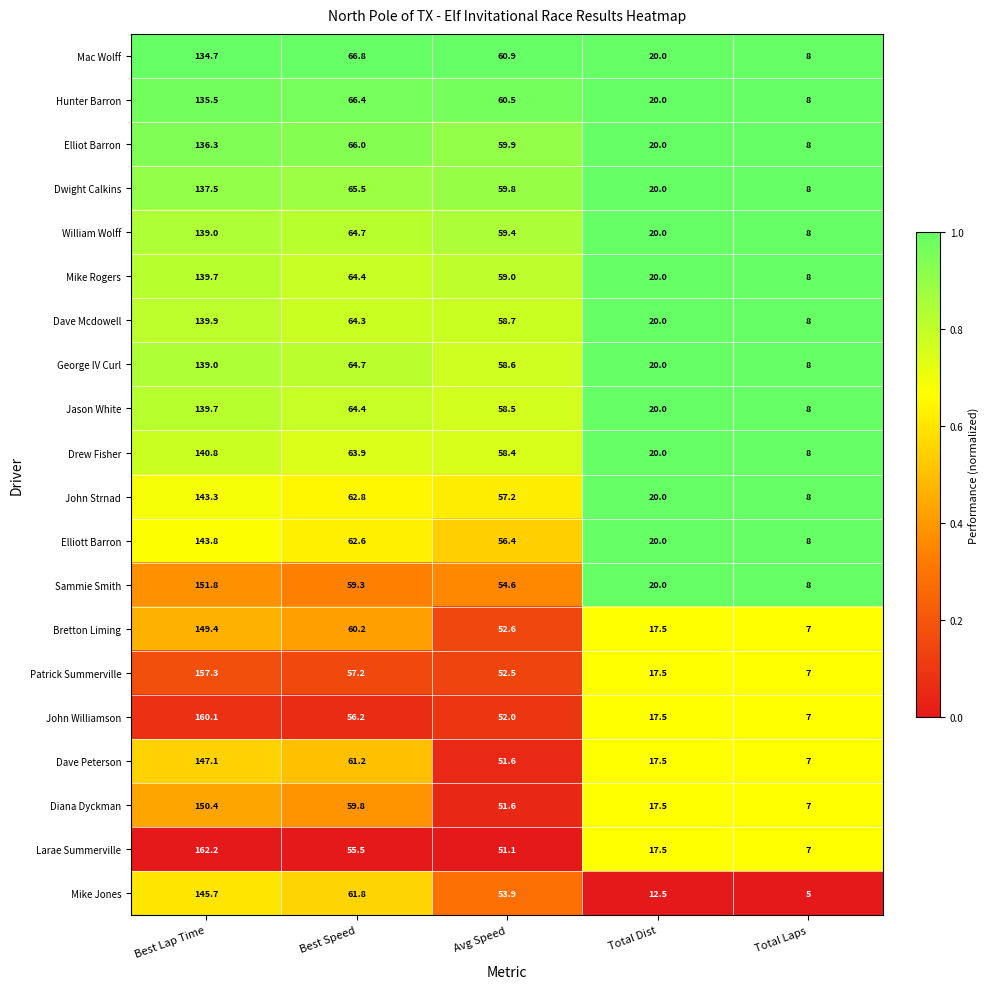

Where is John Strnad nearest to the value 75?

Best Speed